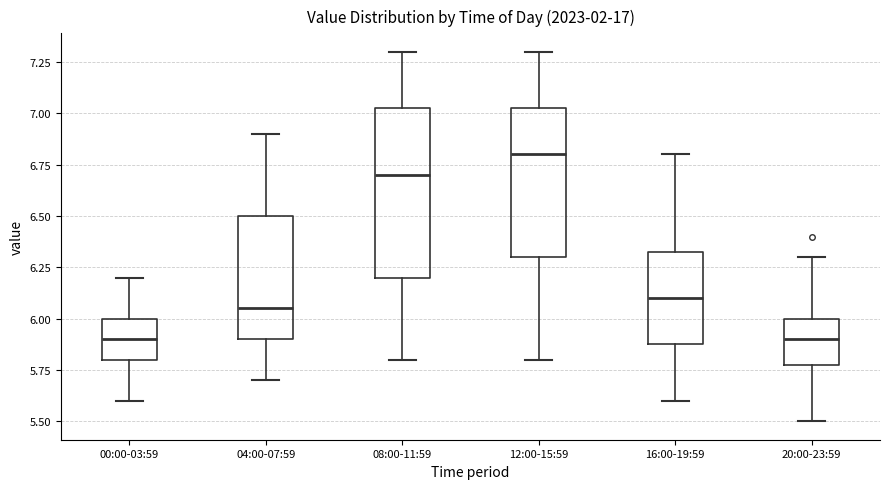

Reading left to right, transcribe this box plot: for each box, give where its median line is, the range the box spans, and where its two whiskers end, as read against the y-axis. The values are not printed on the chart, so give them approximately, as read against the axis.

00:00-03:59: median 5.90, box 5.80 to 6.00, whiskers 5.60 to 6.20
04:00-07:59: median 6.05, box 5.90 to 6.50, whiskers 5.70 to 6.90
08:00-11:59: median 6.70, box 6.20 to 7.05, whiskers 5.80 to 7.30
12:00-15:59: median 6.80, box 6.30 to 7.05, whiskers 5.80 to 7.30
16:00-19:59: median 6.10, box 5.90 to 6.35, whiskers 5.60 to 6.80
20:00-23:59: median 5.90, box 5.80 to 6.00, whiskers 5.50 to 6.30